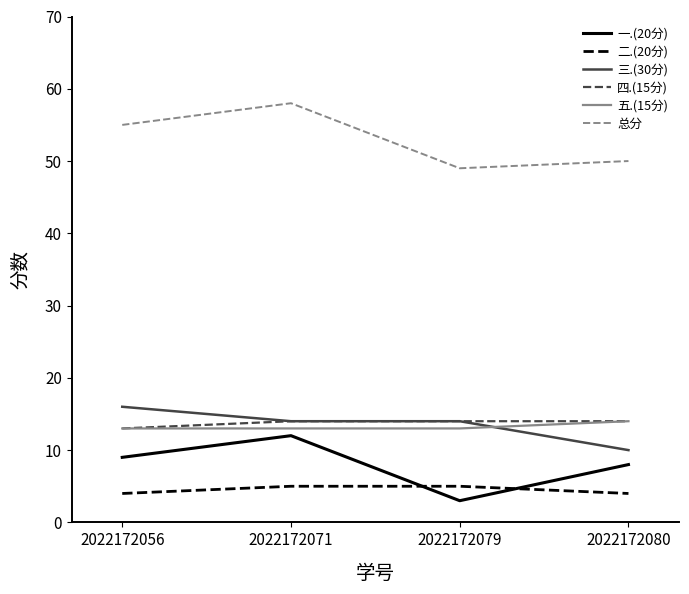

What is the sum of all 四.(15分) values?

55